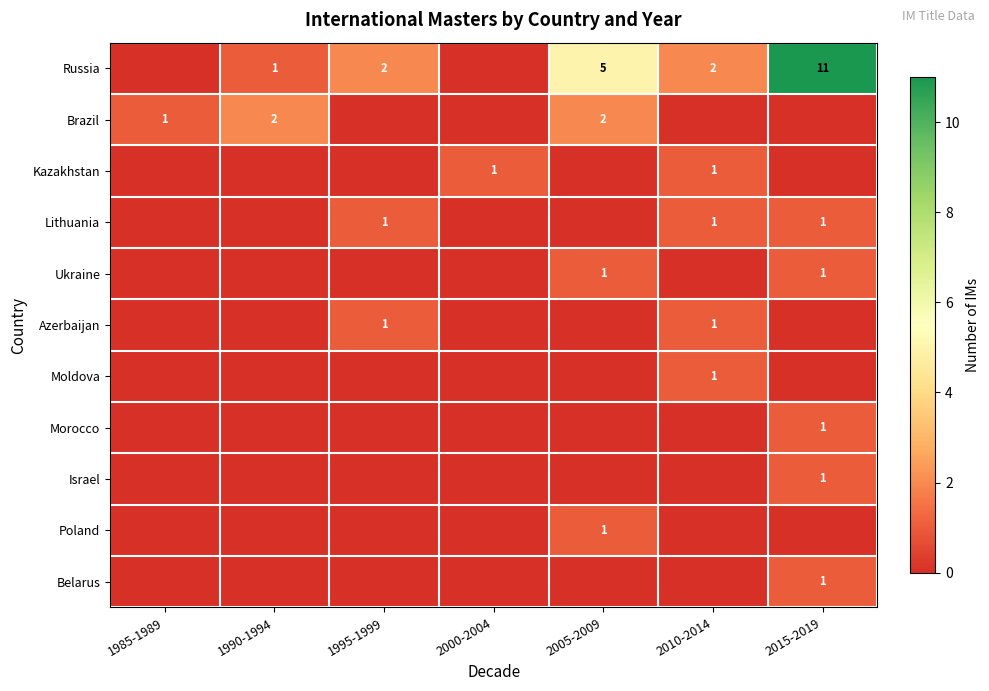

The value of Lithuania at 1995-1999 is 2. True or false?

False